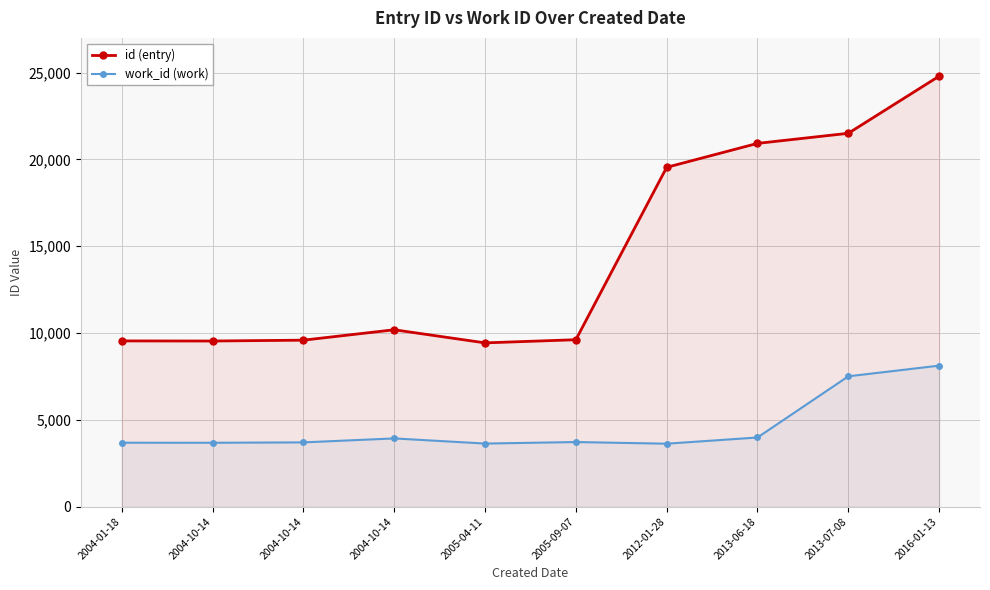

True or false: work_id (work) and id (entry) intersect in this chart.

False